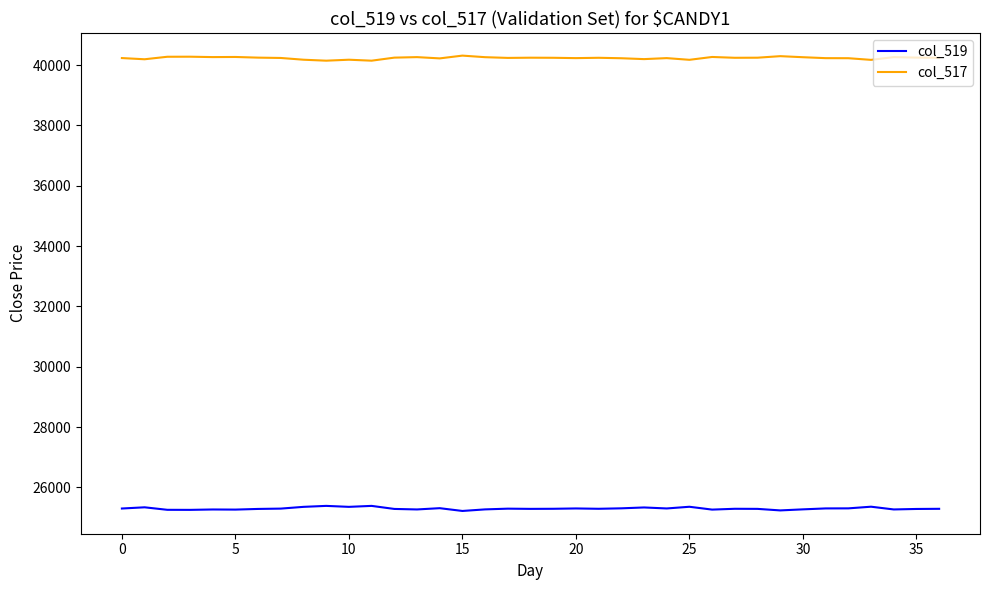

What are all the series names shown in the legend?

col_519, col_517